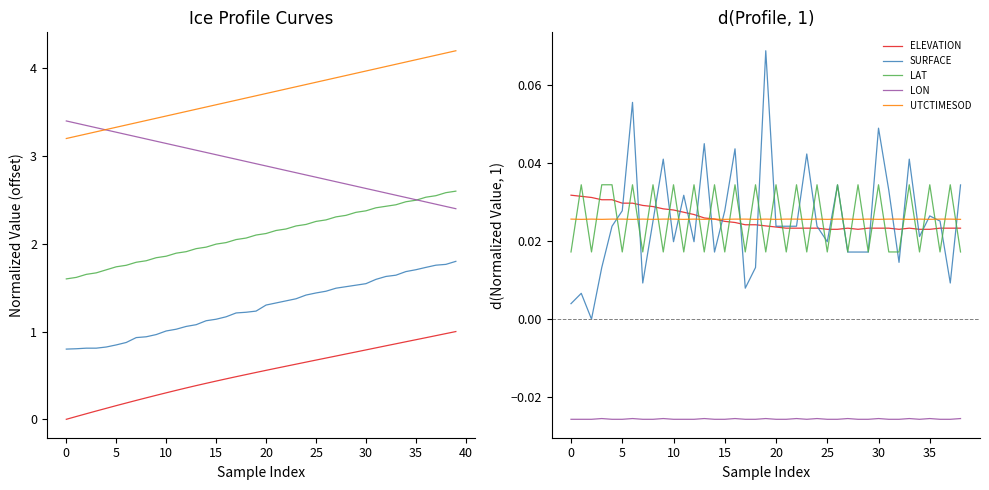

What is the maximum value shown in the chart?

0.1